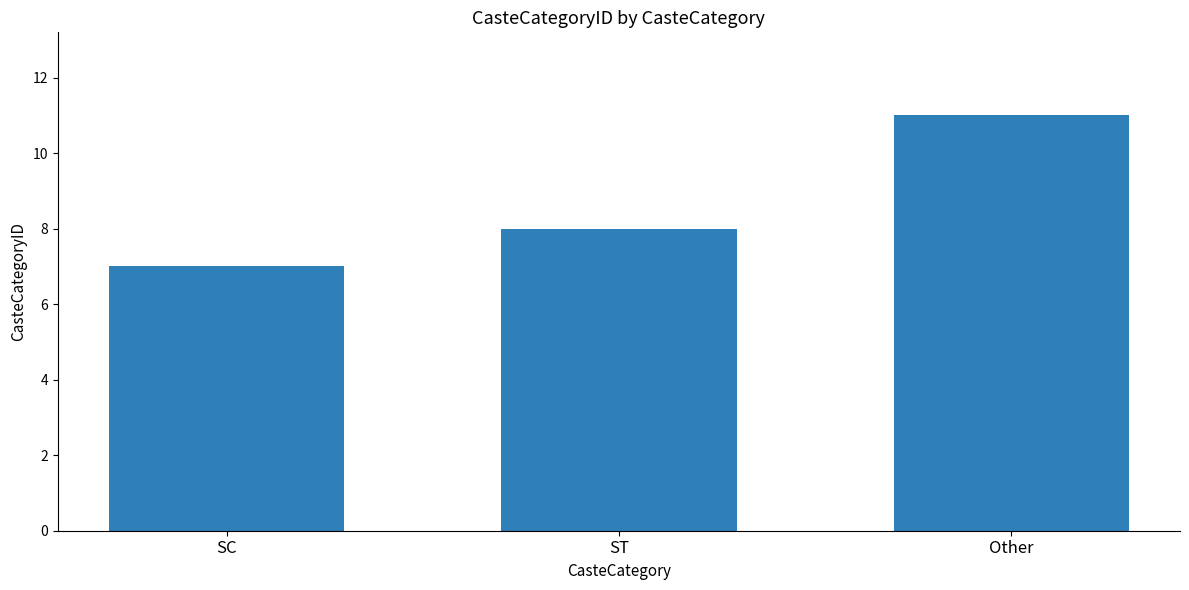

What is the sum of all values?

26